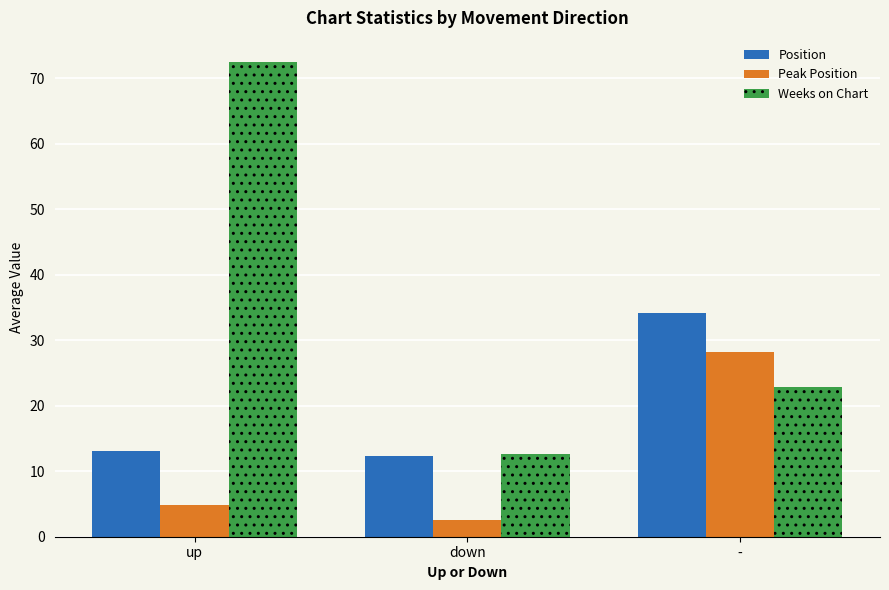

What is the sum of the Weeks on Chart values at down and -?

35.5